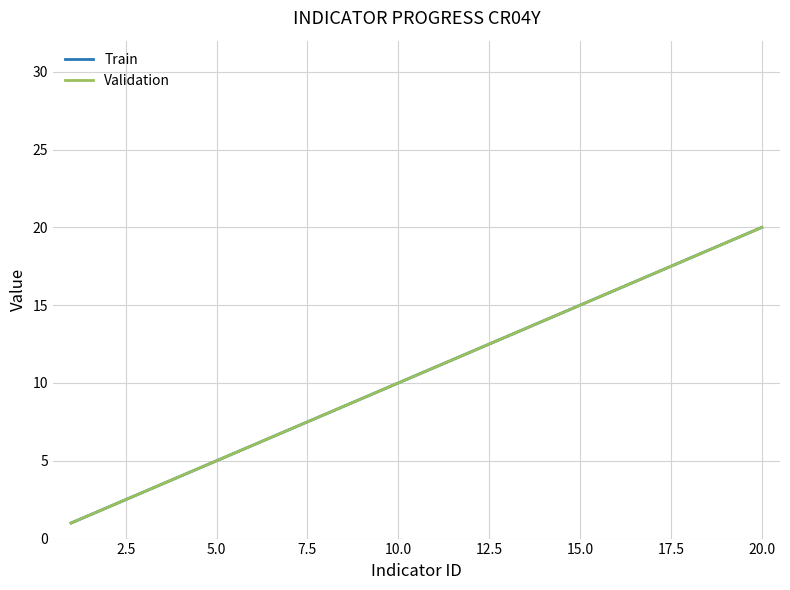

Is this an area chart (filled region under the line)?

No